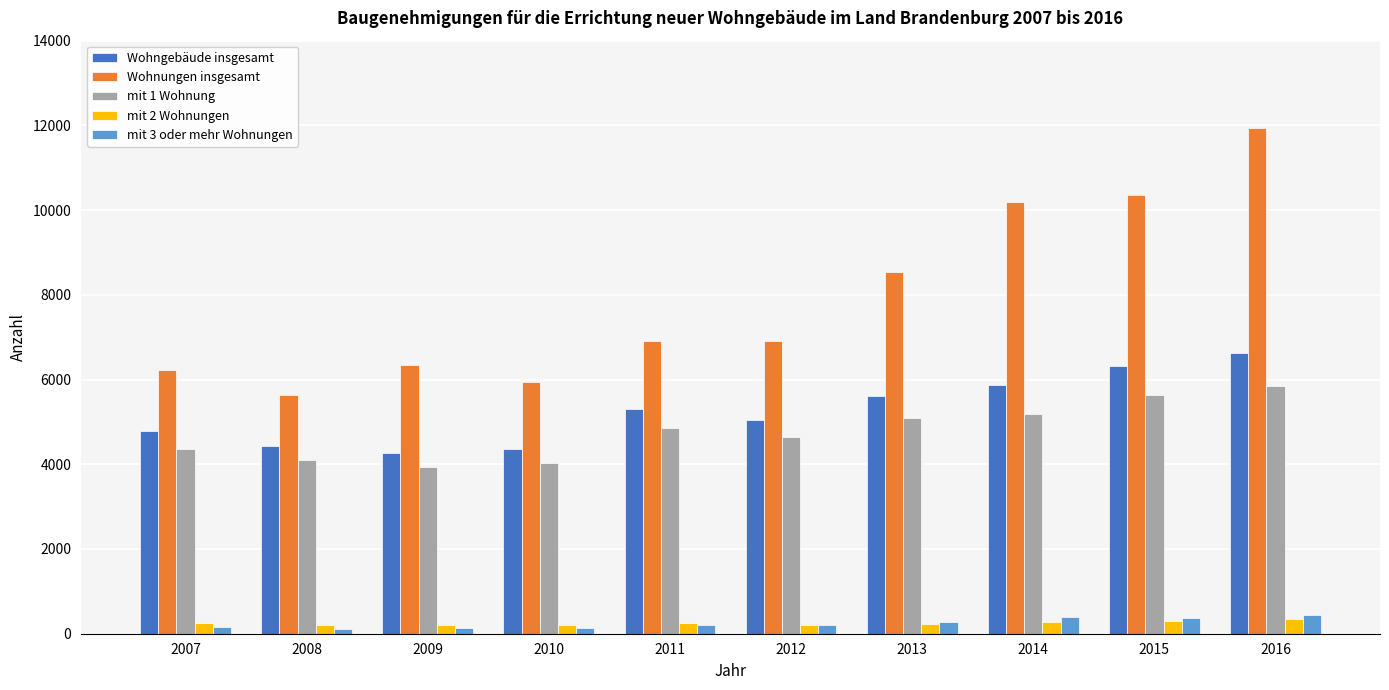

Where is mit 1 Wohnung nearest to the value 4887?

2011